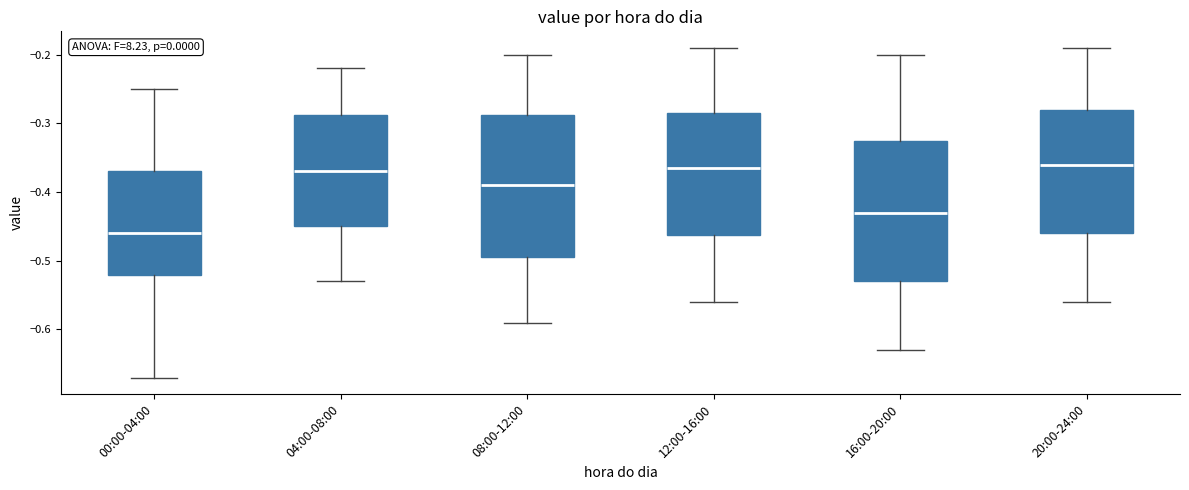

Reading left to right, read every box against the y-axis: the position of its median line, the range the box covers, and the ends of its whiskers. The values are not printed on the chart, so give them approximately, as read against the axis.

00:00-04:00: median -0.46, box -0.52 to -0.37, whiskers -0.67 to -0.25
04:00-08:00: median -0.37, box -0.45 to -0.29, whiskers -0.53 to -0.22
08:00-12:00: median -0.39, box -0.49 to -0.29, whiskers -0.59 to -0.20
12:00-16:00: median -0.36, box -0.46 to -0.28, whiskers -0.56 to -0.19
16:00-20:00: median -0.43, box -0.53 to -0.32, whiskers -0.63 to -0.20
20:00-24:00: median -0.36, box -0.46 to -0.28, whiskers -0.56 to -0.19